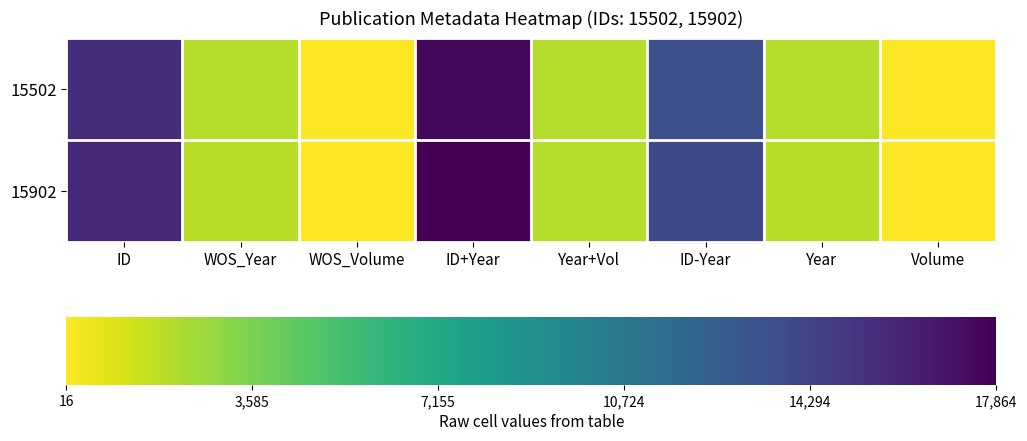

Count the number of categories in the chart.

8